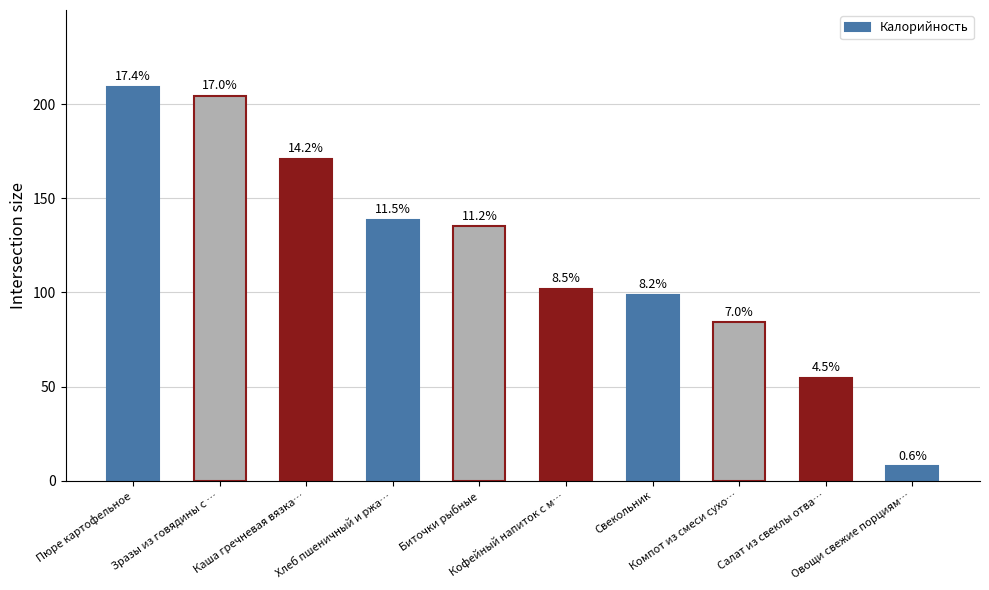

True or false: the data shows 98.6 at Свекольник.

True